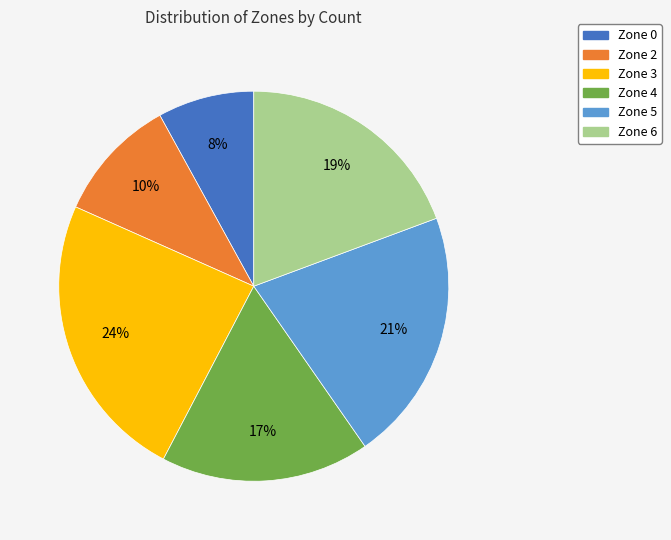

Between Zone 2 and Zone 6, which is larger?

Zone 6